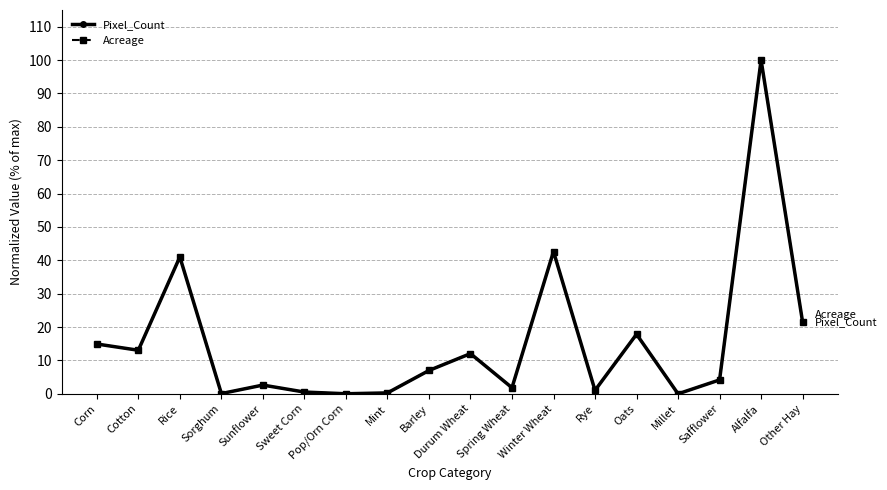

At which category is the sum across all series the highest?

Alfalfa